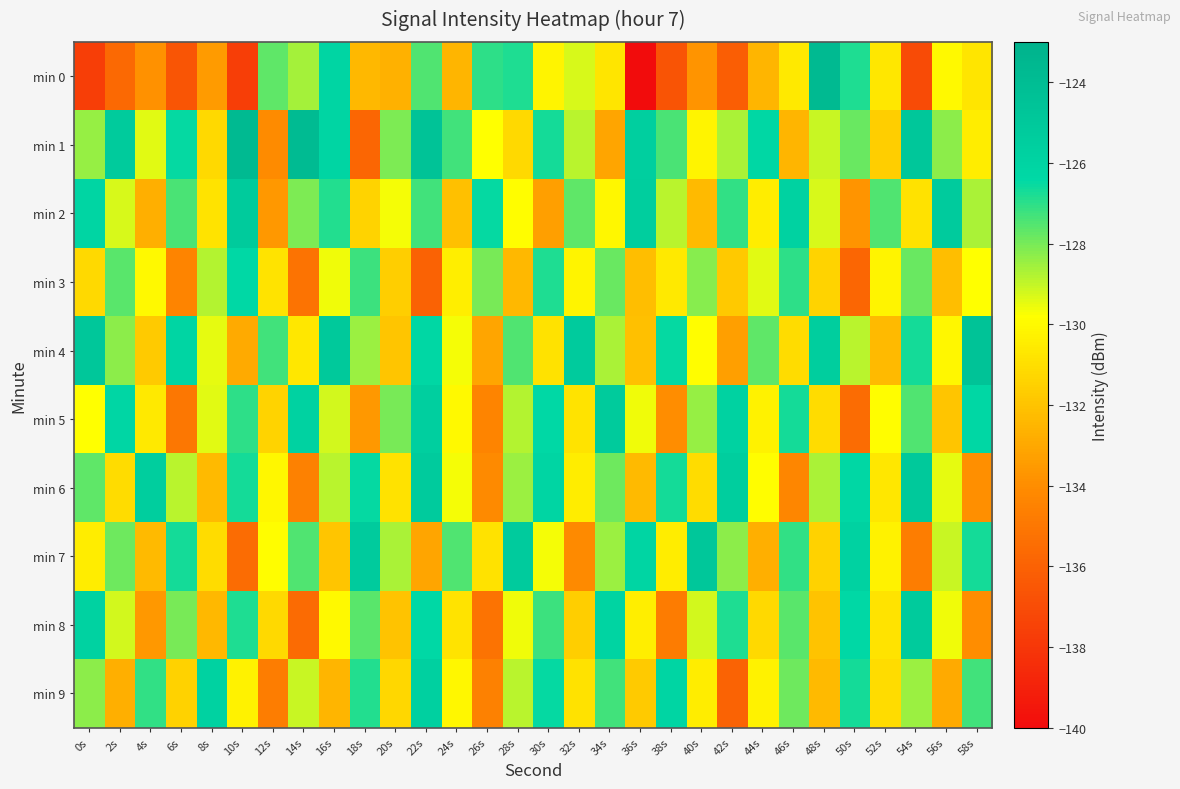

Reading left to right, list all the values displayed in this chart.

min 0: 0s=-137.7	2s=-135.7	4s=-133.8	6s=-136.6	8s=-133.5	10s=-137.6	12s=-127.7	14s=-128.6	16s=-126.2	18s=-132.4	20s=-132.7	22s=-127.5	24s=-132.6	26s=-127.0	28s=-126.8	30s=-130.2	32s=-129.3	34s=-130.7	36s=-140.0	38s=-136.6	40s=-133.7	42s=-136.2	44s=-132.5	46s=-130.6	48s=-123.8	50s=-126.8	52s=-130.7	54s=-137.1	56s=-130.0	58s=-130.7
min 1: 0s=-128.4	2s=-125.2	4s=-129.4	6s=-126.5	8s=-131.2	10s=-123.8	12s=-134.0	14s=-123.8	16s=-126.2	18s=-135.8	20s=-128.1	22s=-124.5	24s=-127.3	26s=-129.8	28s=-131.2	30s=-126.7	32s=-128.9	34s=-133.1	36s=-125.6	38s=-127.4	40s=-130.2	42s=-128.7	44s=-126.3	46s=-132.5	48s=-129.1	50s=-127.8	52s=-131.6	54s=-124.9	56s=-128.3	58s=-130.5
min 2: 0s=-126.1	2s=-129.3	4s=-132.7	6s=-127.4	8s=-130.8	10s=-125.2	12s=-133.6	14s=-128.1	16s=-126.9	18s=-131.4	20s=-129.7	22s=-127.3	24s=-132.1	26s=-126.5	28s=-129.9	30s=-133.3	32s=-127.7	34s=-130.1	36s=-125.5	38s=-128.9	40s=-132.3	42s=-127.1	44s=-130.5	46s=-125.9	48s=-129.3	50s=-133.7	52s=-127.5	54s=-130.9	56s=-125.3	58s=-128.7
min 3: 0s=-131.2	2s=-127.6	4s=-130.0	6s=-134.4	8s=-128.8	10s=-126.4	12s=-130.8	14s=-135.2	16s=-129.6	18s=-127.2	20s=-131.6	22s=-136.0	24s=-130.4	26s=-128.0	28s=-132.4	30s=-126.8	32s=-130.2	34s=-127.8	36s=-132.2	38s=-130.6	40s=-128.2	42s=-131.8	44s=-129.4	46s=-127.0	48s=-131.4	50s=-135.8	52s=-130.2	54s=-127.8	56s=-132.2	58s=-129.8
min 4: 0s=-124.9	2s=-128.3	4s=-131.7	6s=-126.1	8s=-129.5	10s=-132.9	12s=-127.3	14s=-130.7	16s=-125.1	18s=-128.5	20s=-131.9	22s=-126.3	24s=-129.7	26s=-133.1	28s=-127.5	30s=-130.9	32s=-125.3	34s=-128.7	36s=-132.1	38s=-126.5	40s=-129.9	42s=-133.3	44s=-127.7	46s=-131.1	48s=-125.5	50s=-128.9	52s=-132.3	54s=-126.7	56s=-130.1	58s=-124.5
min 5: 0s=-129.8	2s=-126.2	4s=-130.6	6s=-135.0	8s=-129.4	10s=-127.0	12s=-131.4	14s=-125.8	16s=-129.2	18s=-133.6	20s=-128.0	22s=-125.6	24s=-130.0	26s=-134.4	28s=-128.8	30s=-126.4	32s=-130.8	34s=-125.2	36s=-129.6	38s=-134.0	40s=-128.4	42s=-125.9	44s=-130.3	46s=-126.7	48s=-131.1	50s=-135.5	52s=-129.9	54s=-127.5	56s=-131.9	58s=-126.3
min 6: 0s=-127.7	2s=-131.1	4s=-125.5	6s=-128.9	8s=-132.3	10s=-126.7	12s=-130.1	14s=-134.5	16s=-128.9	18s=-126.5	20s=-130.9	22s=-125.3	24s=-129.7	26s=-134.1	28s=-128.5	30s=-126.1	32s=-130.5	34s=-127.9	36s=-132.3	38s=-126.7	40s=-131.1	42s=-125.5	44s=-129.9	46s=-134.3	48s=-128.7	50s=-126.3	52s=-130.7	54s=-125.1	56s=-129.5	58s=-133.9
min 7: 0s=-130.5	2s=-127.9	4s=-132.3	6s=-126.7	8s=-131.1	10s=-135.5	12s=-129.9	14s=-127.5	16s=-131.9	18s=-125.3	20s=-128.7	22s=-133.1	24s=-127.5	26s=-130.9	28s=-125.3	30s=-129.7	32s=-134.1	34s=-128.5	36s=-126.1	38s=-130.5	40s=-124.9	42s=-128.3	44s=-132.7	46s=-127.1	48s=-131.5	50s=-125.9	52s=-130.3	54s=-134.7	56s=-129.1	58s=-126.7
min 8: 0s=-125.8	2s=-129.2	4s=-133.6	6s=-128.0	8s=-132.4	10s=-126.8	12s=-131.2	14s=-135.6	16s=-130.0	18s=-127.6	20s=-132.0	22s=-126.4	24s=-130.8	26s=-135.2	28s=-129.6	30s=-127.2	32s=-131.6	34s=-126.0	36s=-130.4	38s=-134.8	40s=-129.2	42s=-126.8	44s=-131.2	46s=-127.6	48s=-132.0	50s=-126.4	52s=-130.8	54s=-125.2	56s=-129.6	58s=-134.0
min 9: 0s=-128.3	2s=-132.7	4s=-127.1	6s=-131.5	8s=-125.9	10s=-130.3	12s=-134.7	14s=-129.1	16s=-132.5	18s=-126.9	20s=-131.3	22s=-125.7	24s=-130.1	26s=-134.5	28s=-128.9	30s=-126.5	32s=-130.9	34s=-127.3	36s=-131.7	38s=-126.1	40s=-130.5	42s=-135.9	44s=-130.3	46s=-127.9	48s=-132.3	50s=-126.7	52s=-131.1	54s=-128.5	56s=-132.9	58s=-127.3